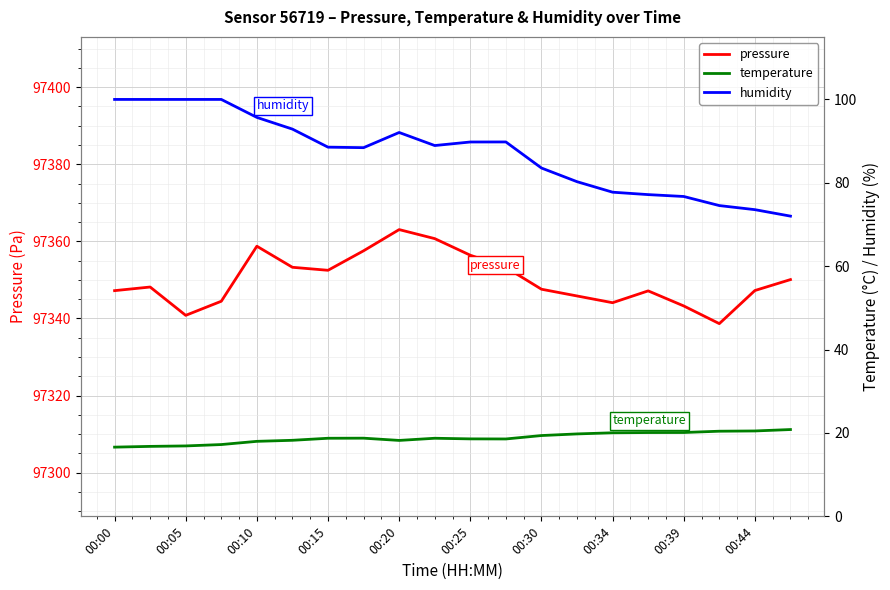

What is the maximum value shown in the chart?

97363.1